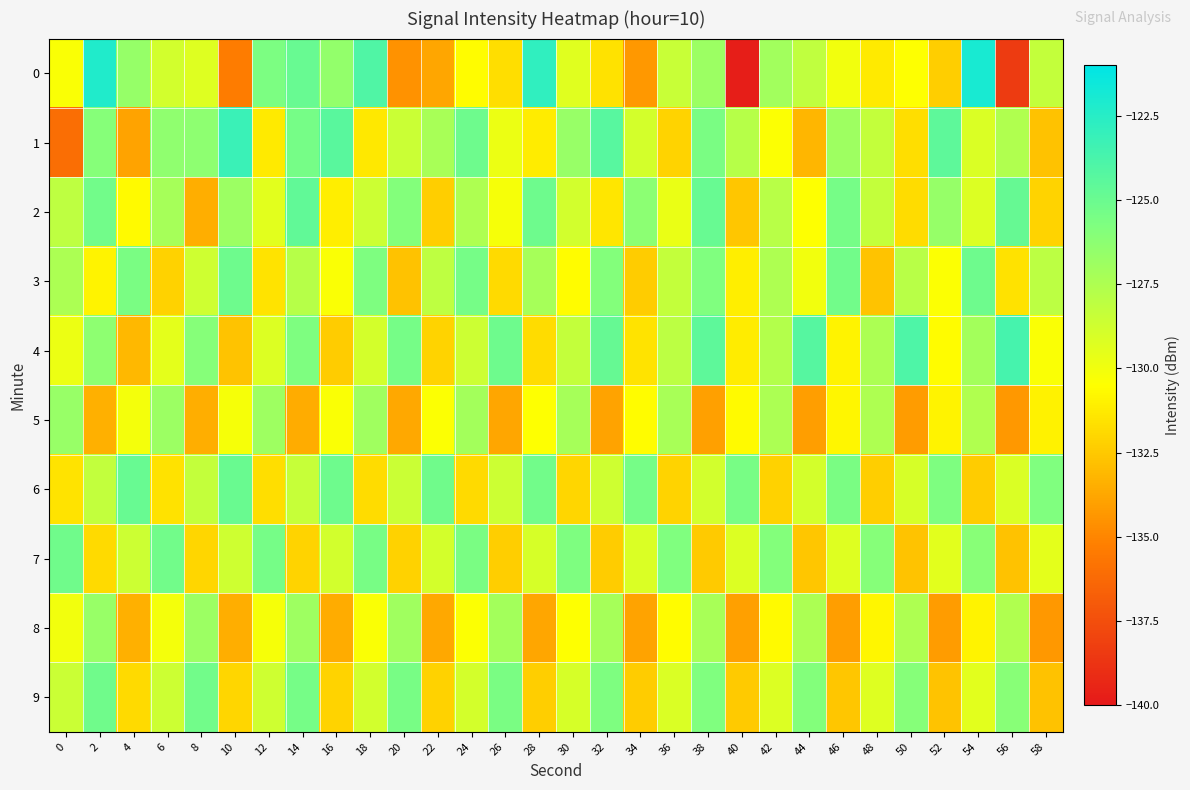

Rank the series at 24 from lowest to highest value.

6, 0, 8, 9, 4, 2, 5, 7, 3, 1